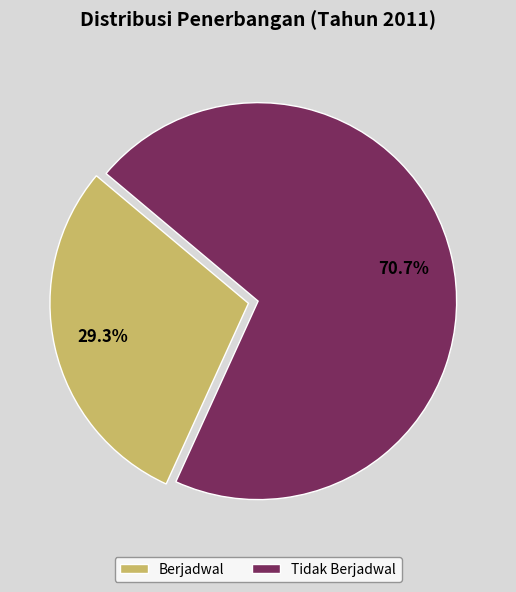

How many slices are in this pie chart?

2